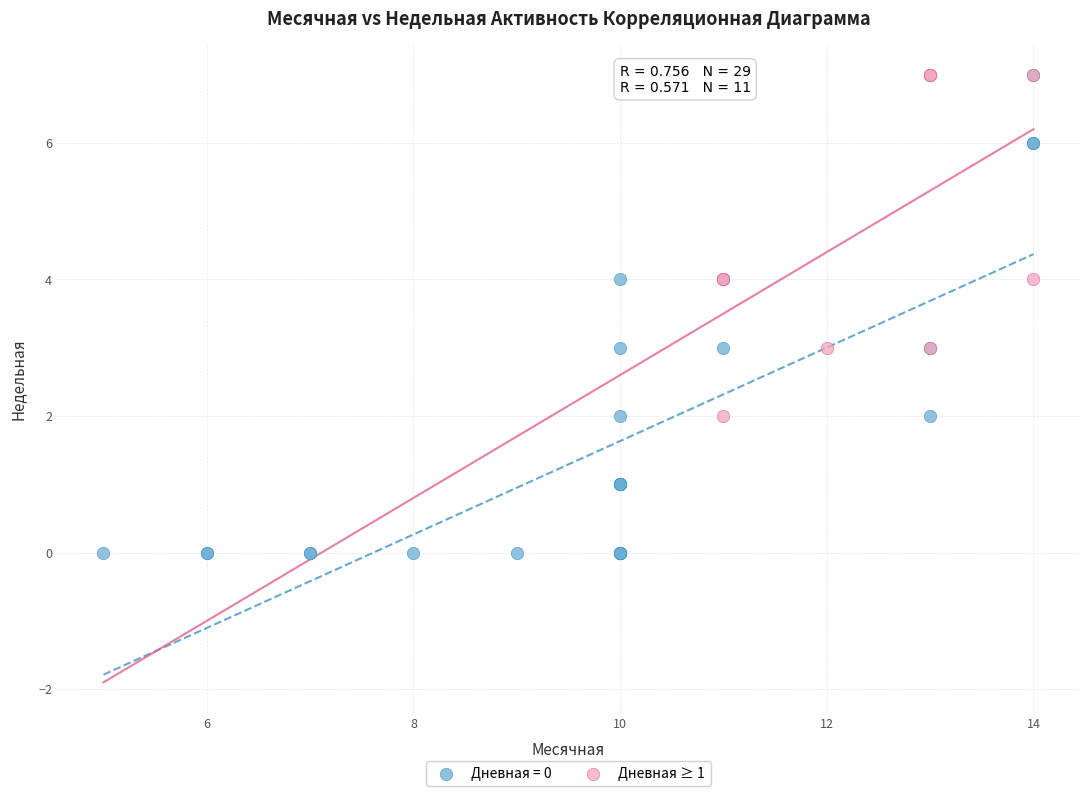

Which series has the largest Y range (max minus min)?

Дневная = 0